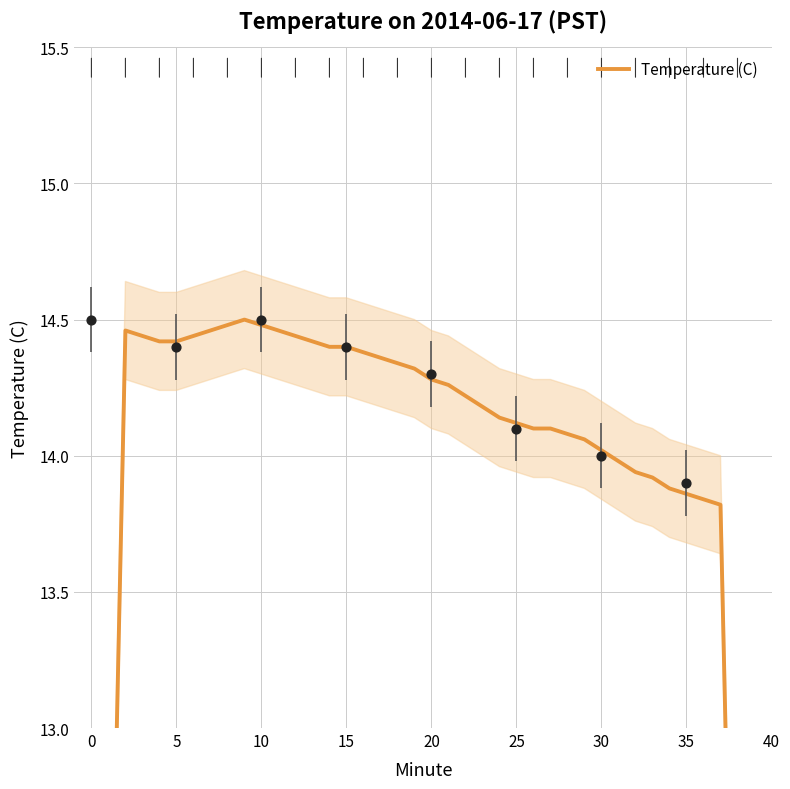

What is the ratio of the value at 24 to the value at 36?

1.0